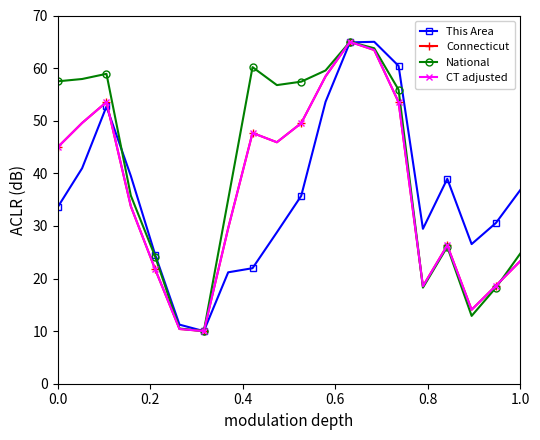

Reading left to right, what are all the values shown in this chart?

This Area: 33.6	41.0	52.7	39.5	24.5	11.2	10.0	21.2	22.0	28.8	35.7	53.6	64.9	65.0	60.4	29.5	39.0	26.5	30.6	36.8
Connecticut: 45.0	49.6	53.5	33.7	21.8	10.4	10.0	29.6	47.7	45.9	49.5	58.4	65.0	63.4	53.5	18.5	26.3	14.1	18.6	23.3
National: 57.5	57.9	58.9	35.8	24.2	10.5	10.0	35.0	60.2	56.8	57.4	59.6	65.0	63.8	55.9	18.3	26.0	12.9	18.3	24.8
CT adjusted: 45.0	49.6	53.5	33.7	21.8	10.4	10.0	29.6	47.7	45.9	49.5	58.4	65.0	63.4	53.5	18.5	26.3	14.1	18.6	23.3